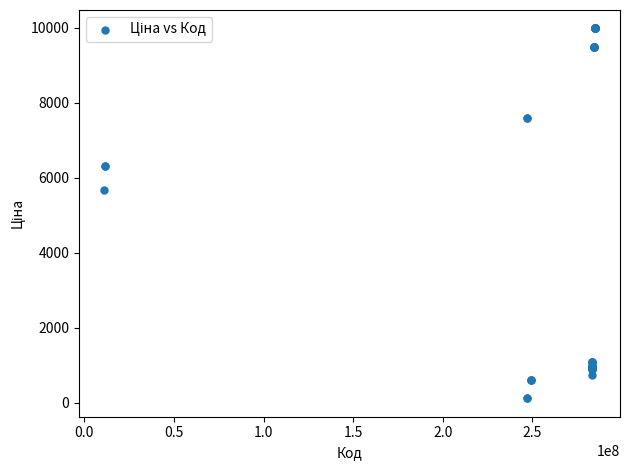

What Y value in the scatter plot is closest to 5044?

5673.8